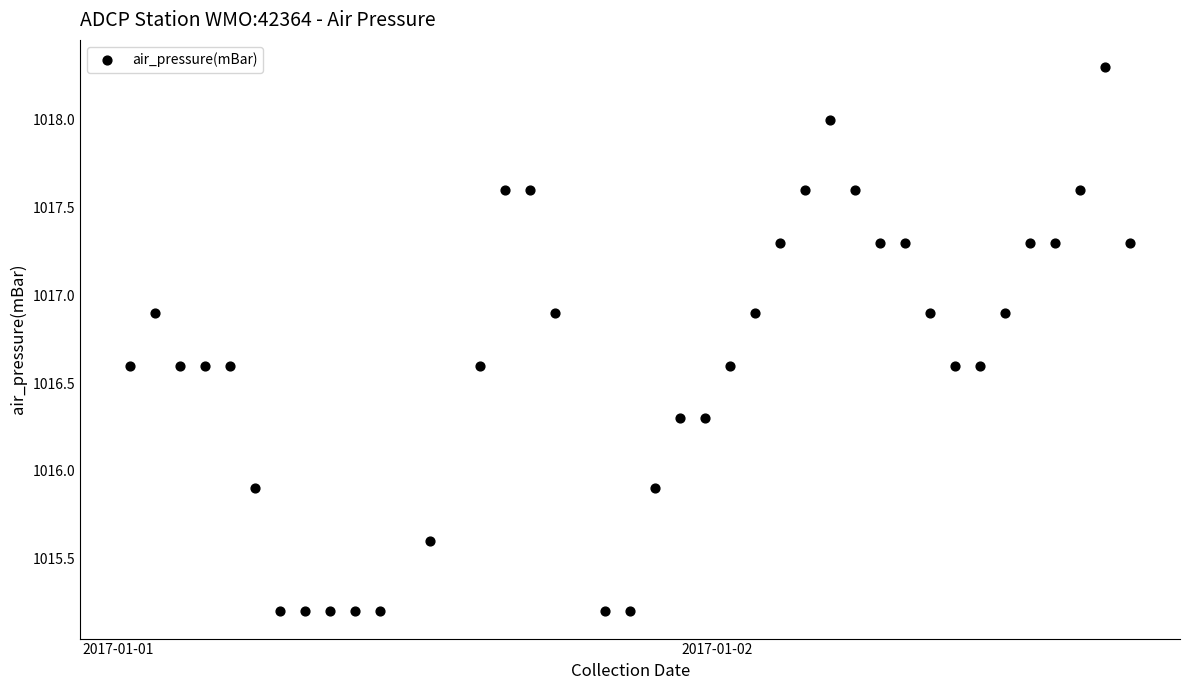

What is the range of Y values (max minus min)?

3.1